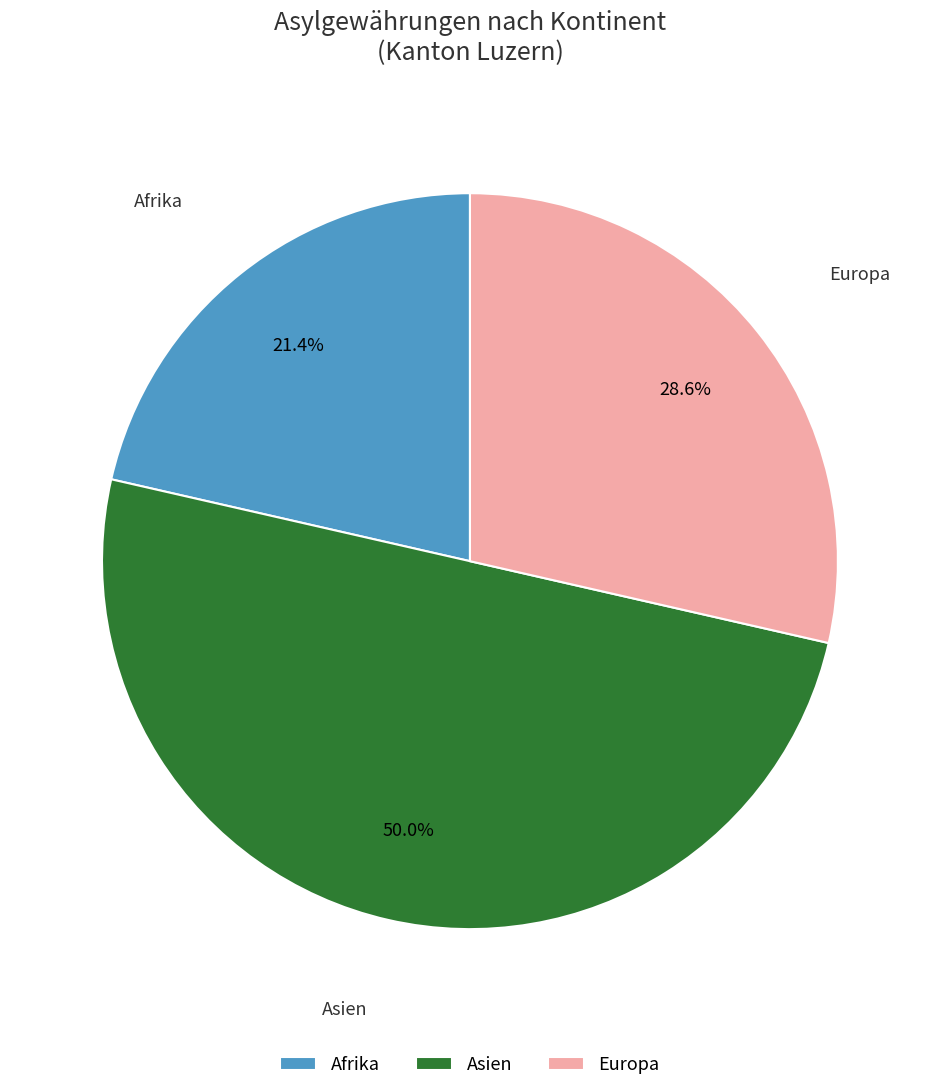

Does Afrika account for over 50% of the chart?

No